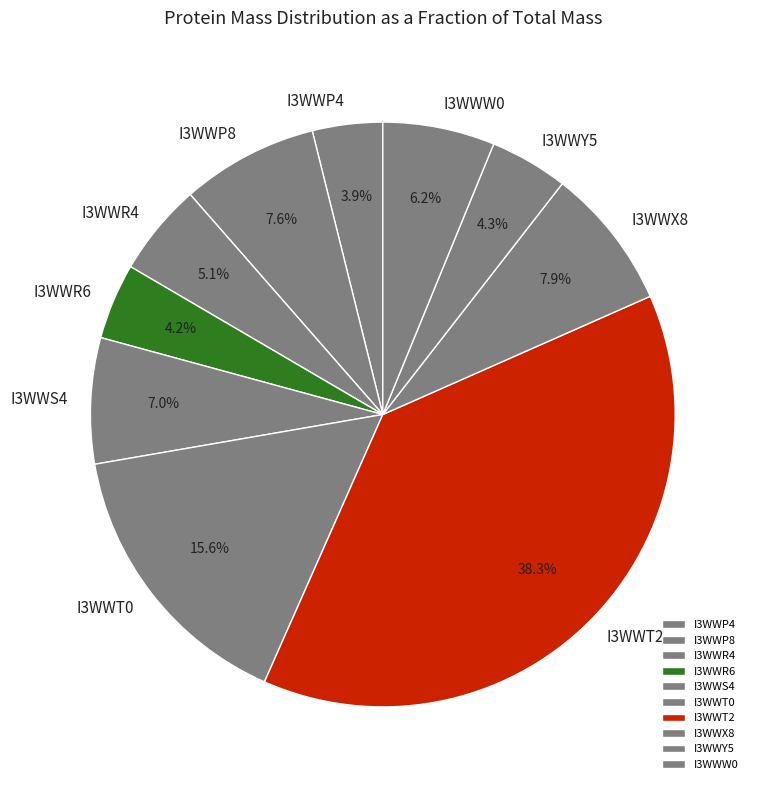

What percentage is the I3WWT2 slice, to the nearest percent?

38%